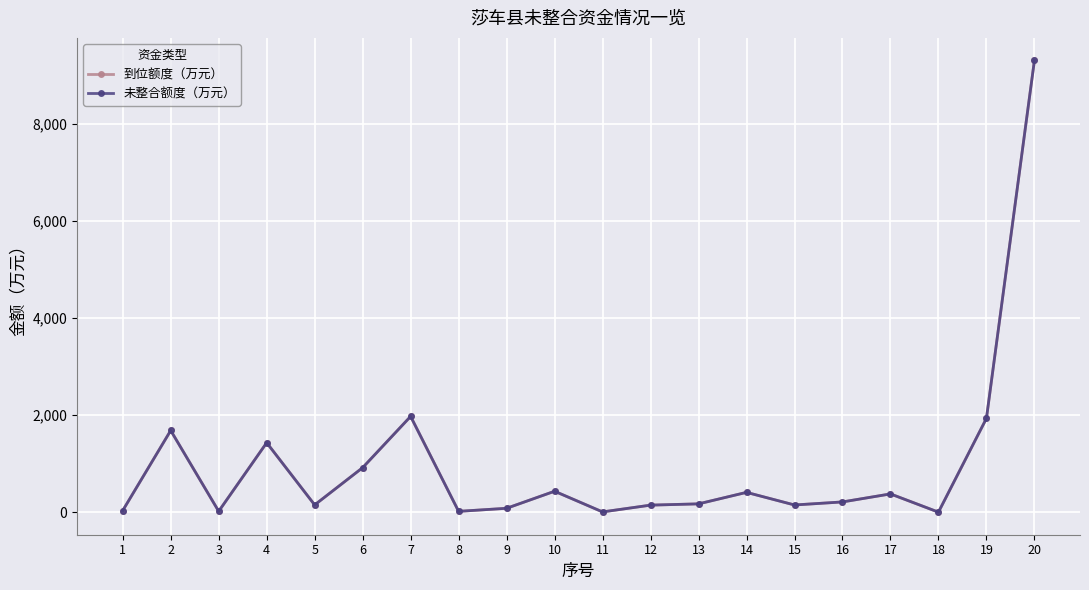

True or false: 未整合额度（万元） and 到位额度（万元） cross at least once.

False